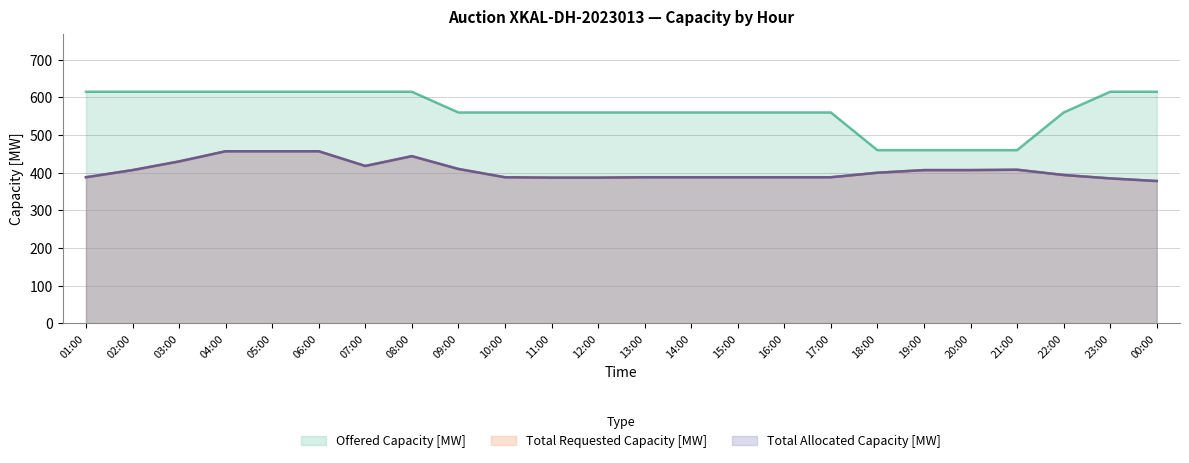

True or false: Total Allocated Capacity [MW] and Total Requested Capacity [MW] cross at least once.

False